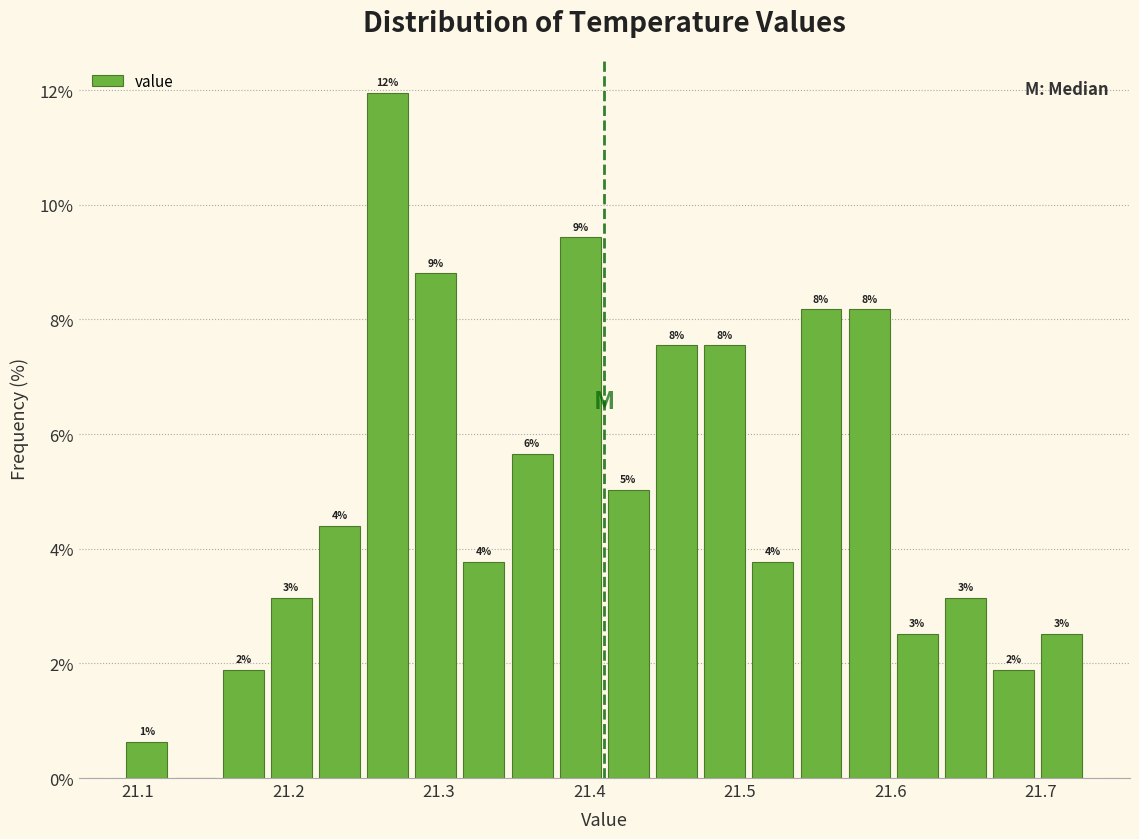

Read against the x-axis, roughly where is the centre of the tallest bar?

21.27